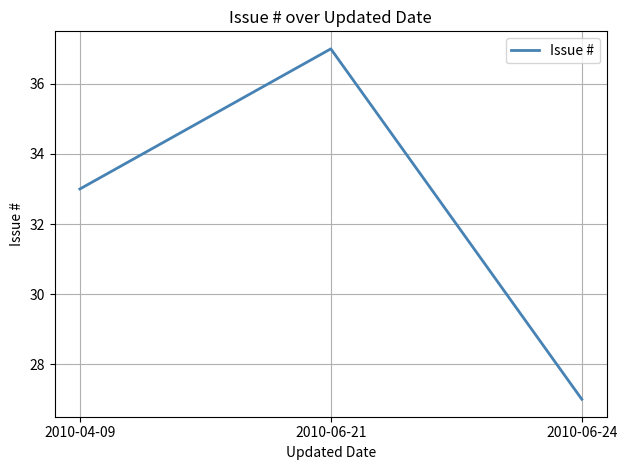

What position from the right is 2010-04-09?

3